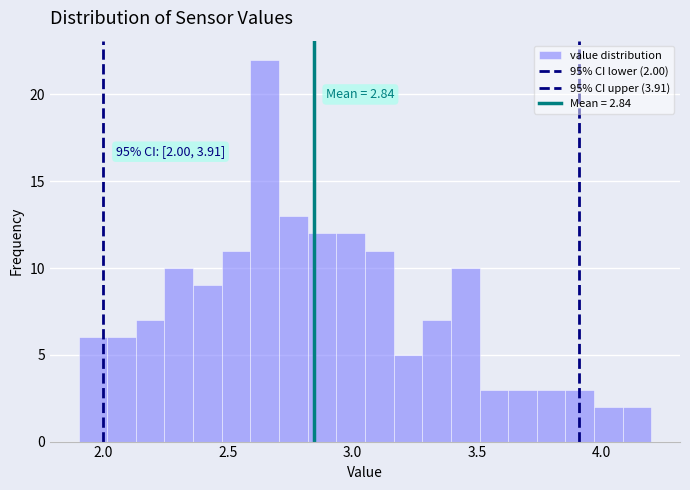

Read against the x-axis, roughly where is the centre of the tallest bar?

2.65